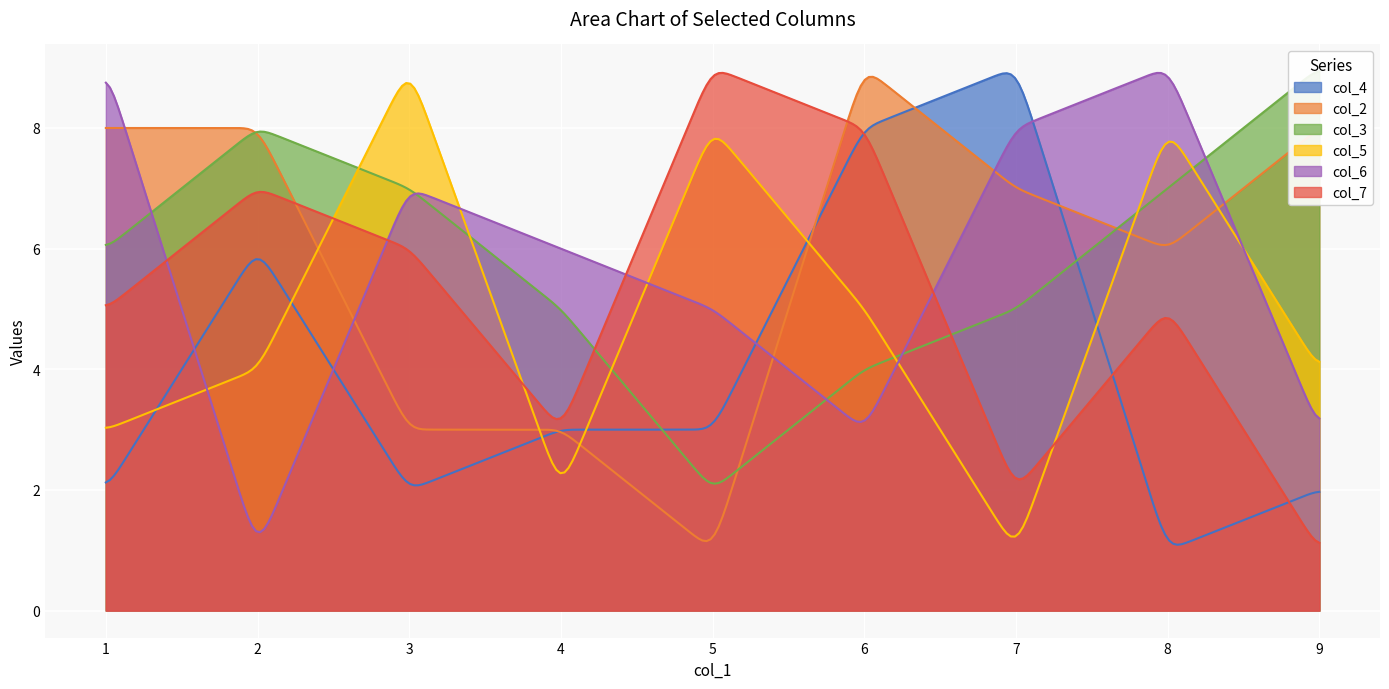

What is the total value across all series at 4?

22